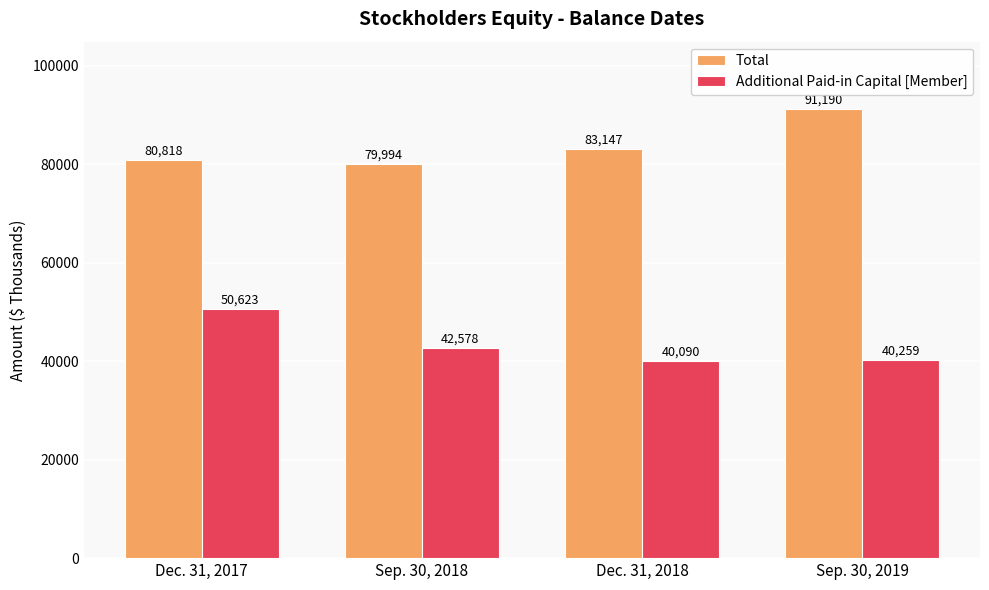

What is the label of the 1st bar from the left?

Dec. 31, 2017